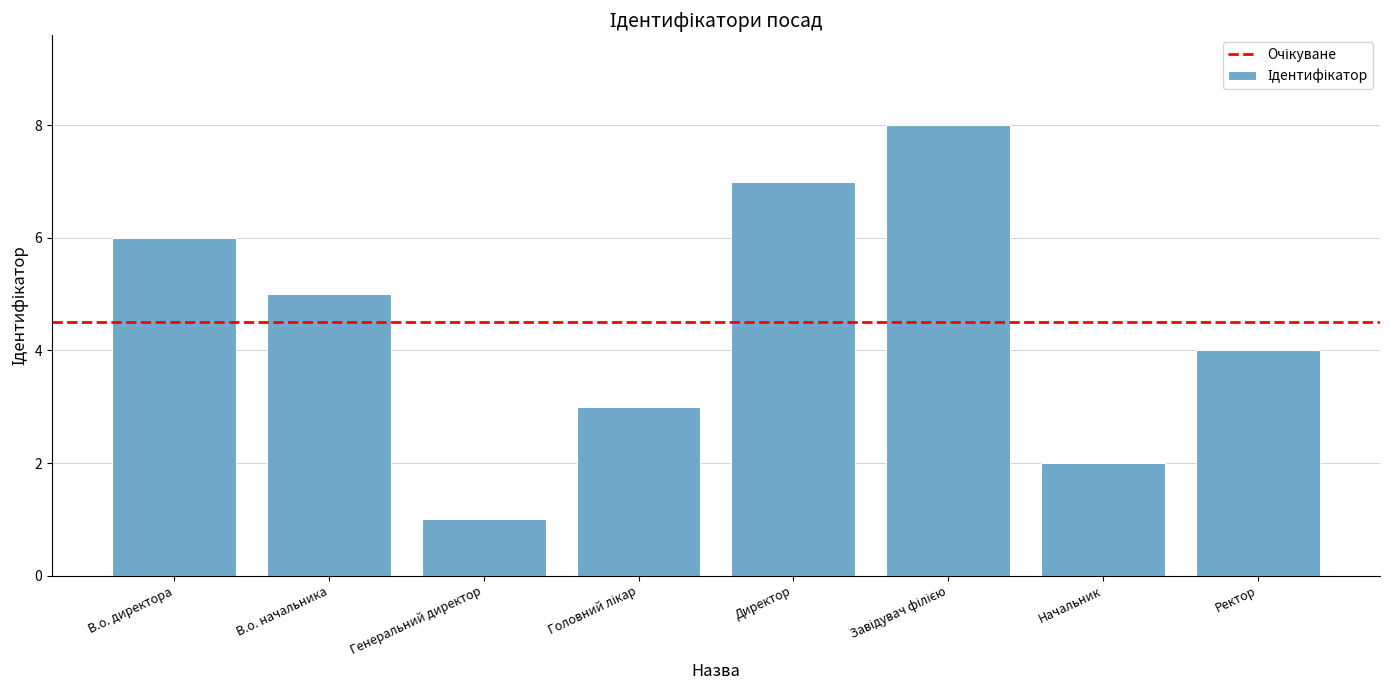

What is the value of the 2nd bar from the left?

5